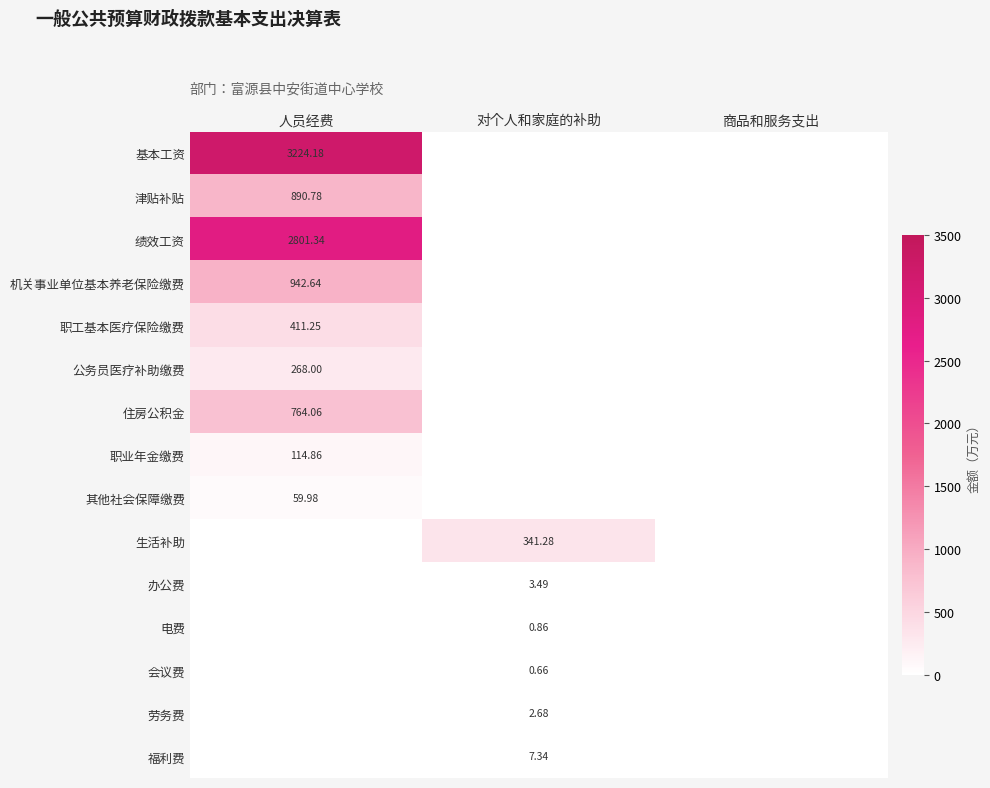

Is it true that 福利费 equals 0.0 at 商品和服务支出?

True